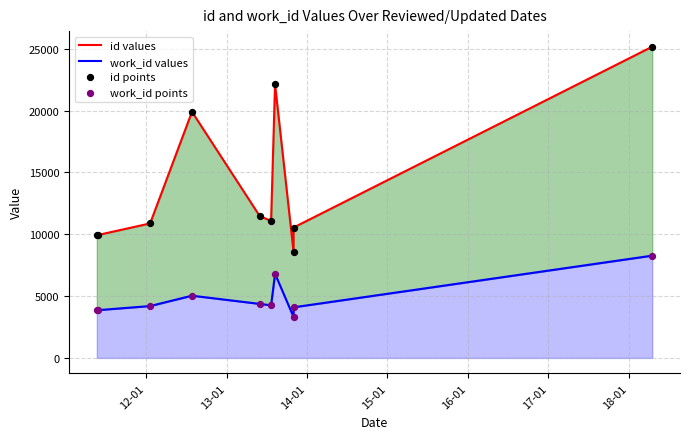

Is the value of work_id points at 9 greater than the value of id points at 18-01?

No